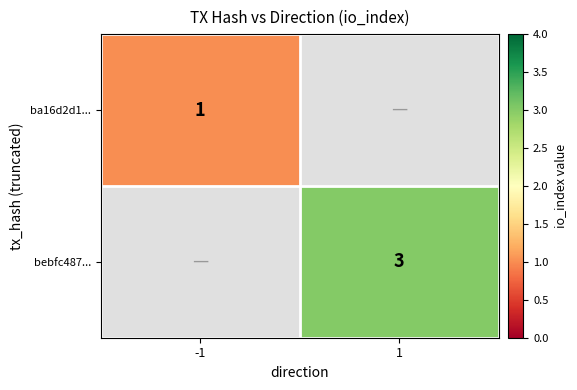

Which label corresponds to the smallest value in the chart?

-1